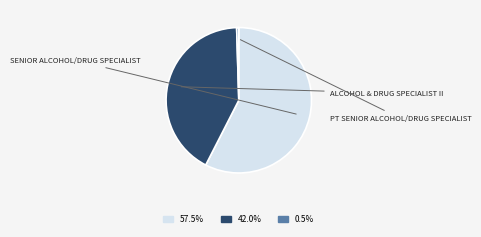

Is there a majority slice in this chart?

Yes